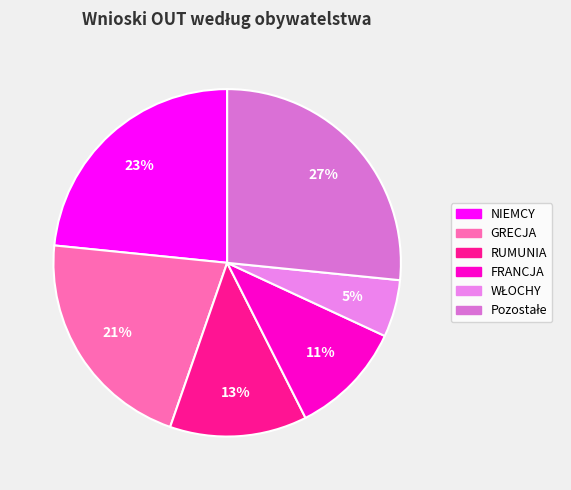

To the nearest percent, what portion does GRECJA represent?

21%